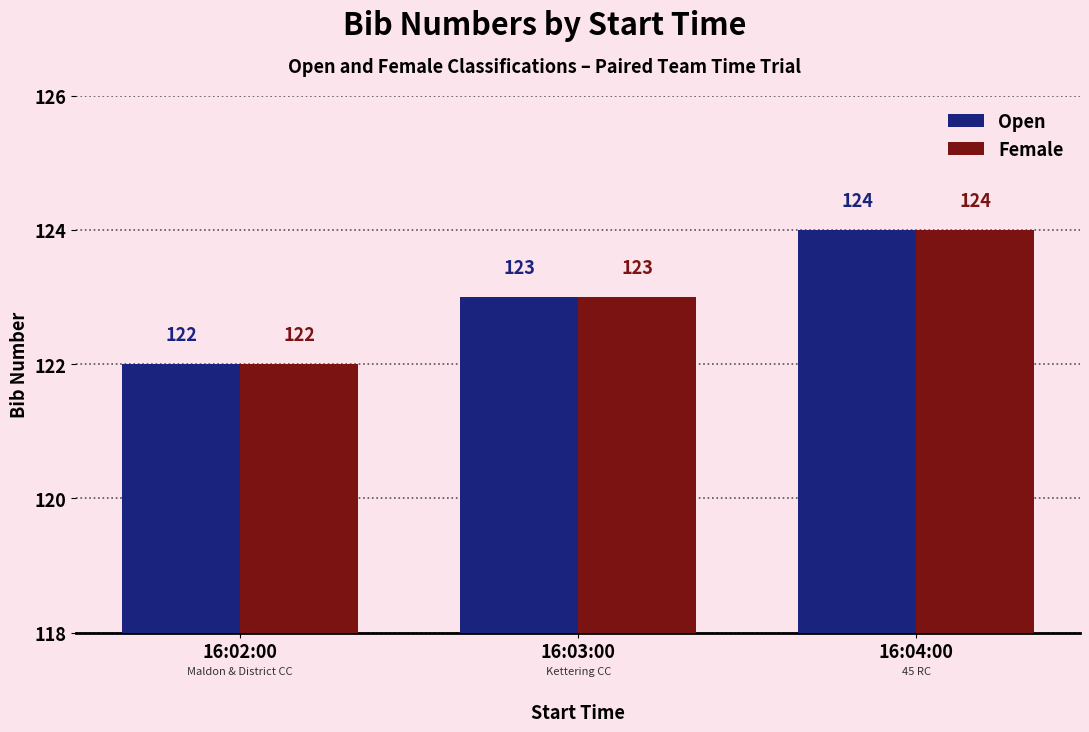

What is the label of the 2nd bar from the right?

16:03:00